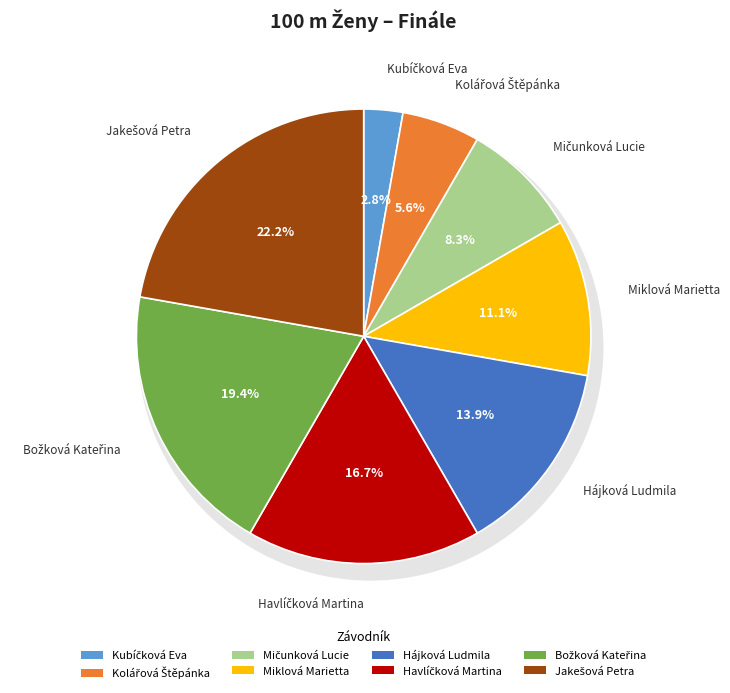

Combined, do Mičunková Lucie and Božková Kateřina account for over 50%?

No